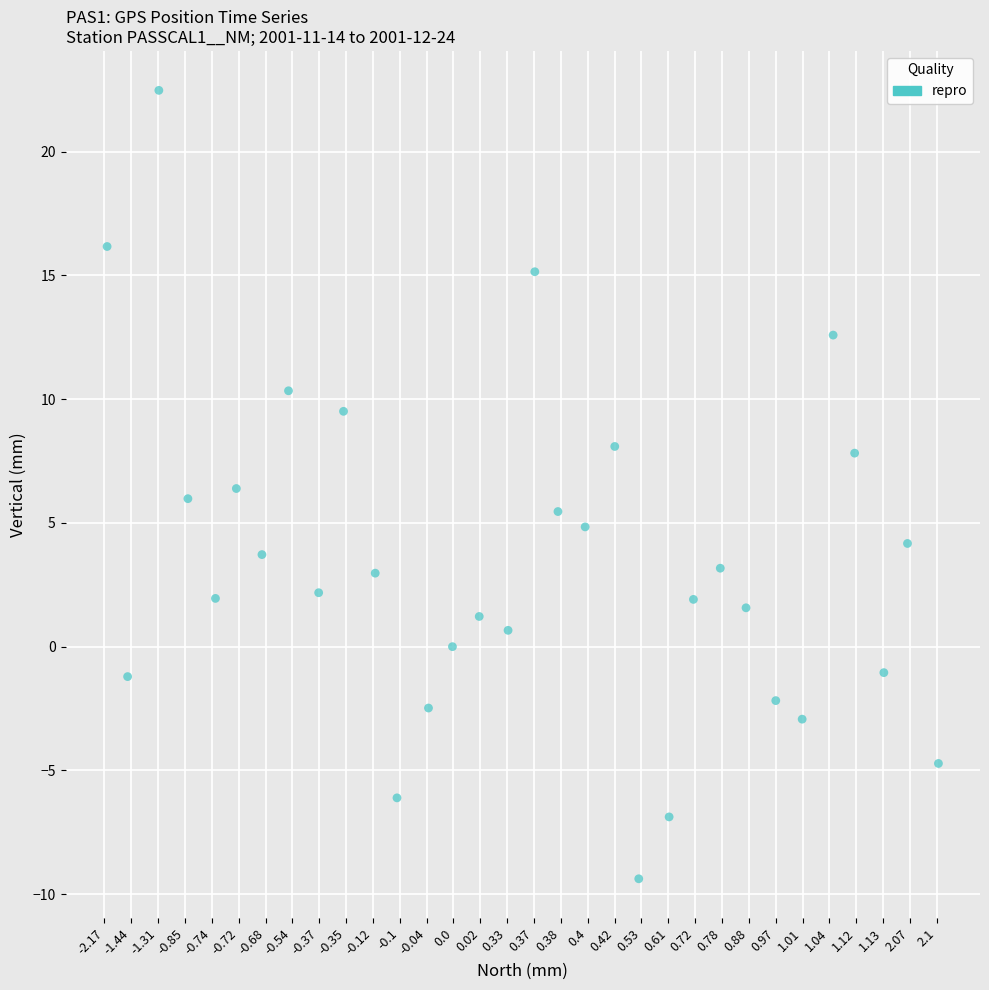

What is the range of Y values (max minus min)?

31.9